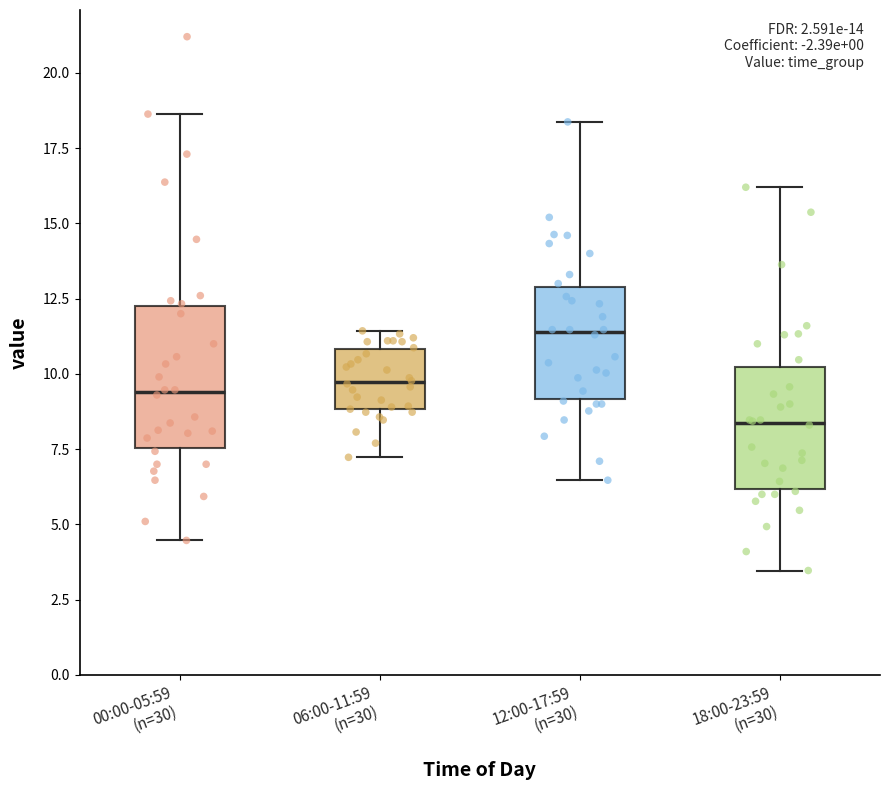

Reading left to right, transcribe this box plot: for each box, give where its median line is, the range the box spans, and where its two whiskers end, as read against the y-axis. The values are not printed on the chart, so give them approximately, as read against the axis.

00:00-05:59 (n=30): median 9.5, box 7.5 to 12.0, whiskers 4.5 to 18.5
06:00-11:59 (n=30): median 9.5, box 9.0 to 11.0, whiskers 7.0 to 11.5
12:00-17:59 (n=30): median 11.5, box 9.0 to 13.0, whiskers 6.5 to 18.5
18:00-23:59 (n=30): median 8.5, box 6.0 to 10.0, whiskers 3.5 to 16.0